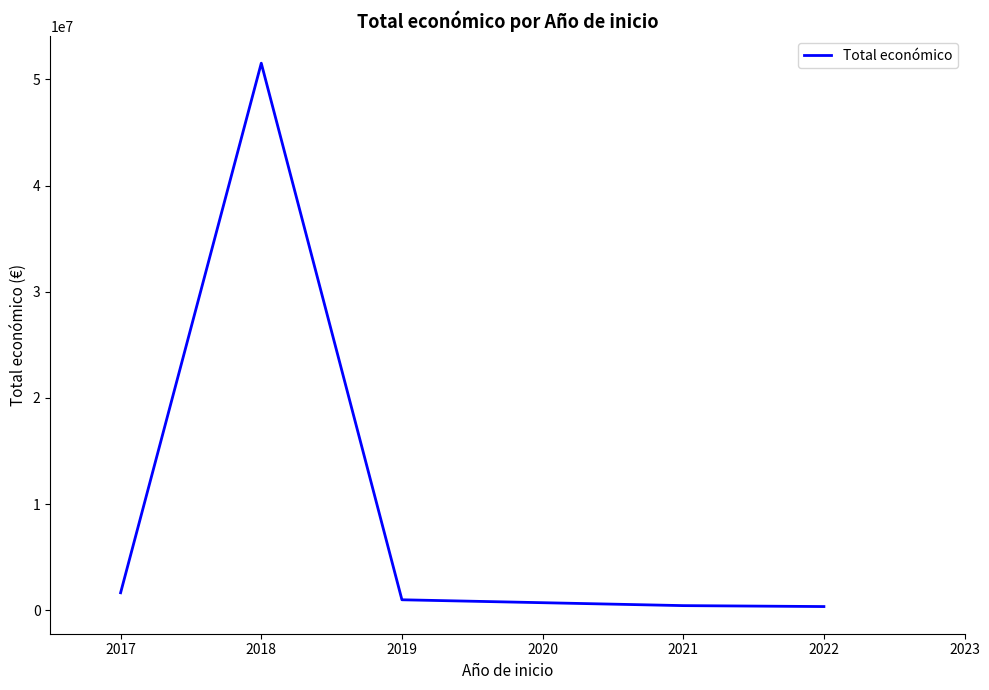

What is the maximum value shown in the chart?

51527155